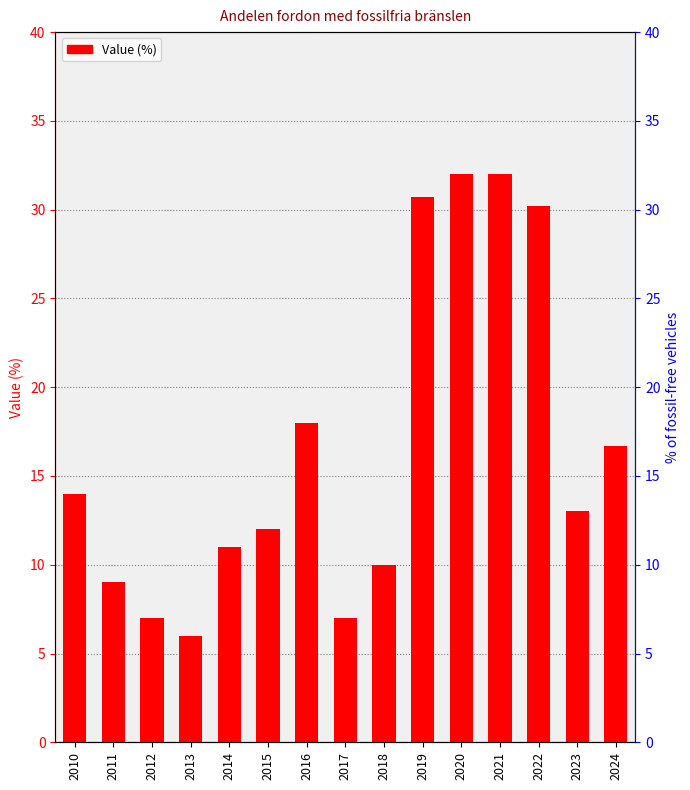

True or false: the data shows 16.7 at 2024.

True